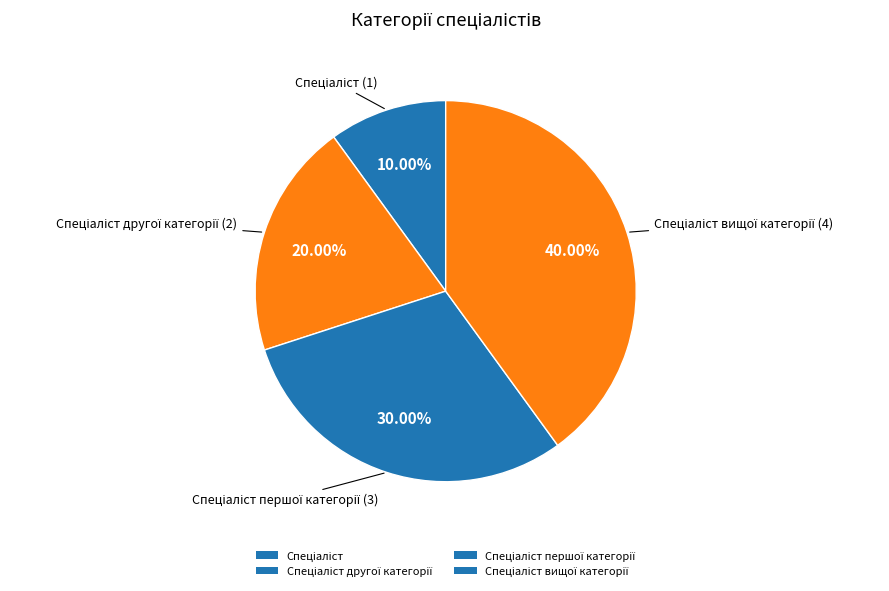

What is the largest slice in the pie chart?

Спеціаліст вищої категорії